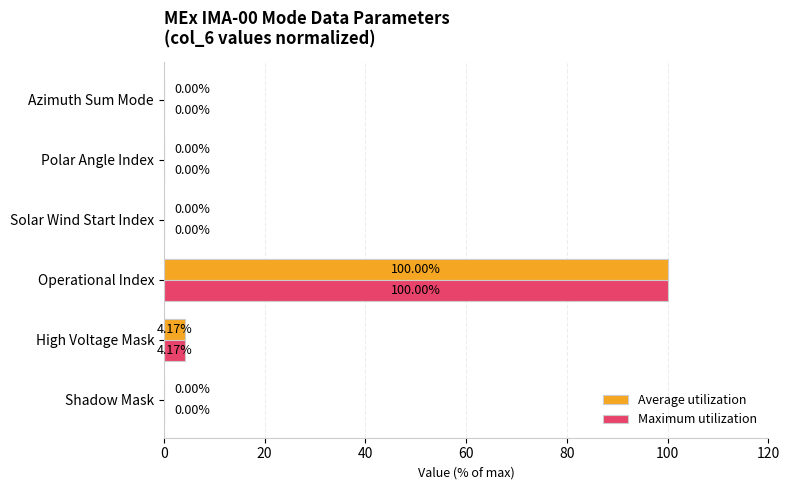

At which category is the sum across all series the highest?

Operational Index